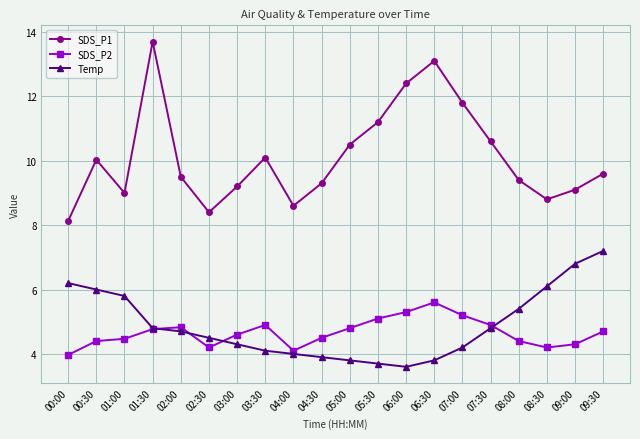

What is the value of the SDS_P1 point at the 9th from the left?

8.6